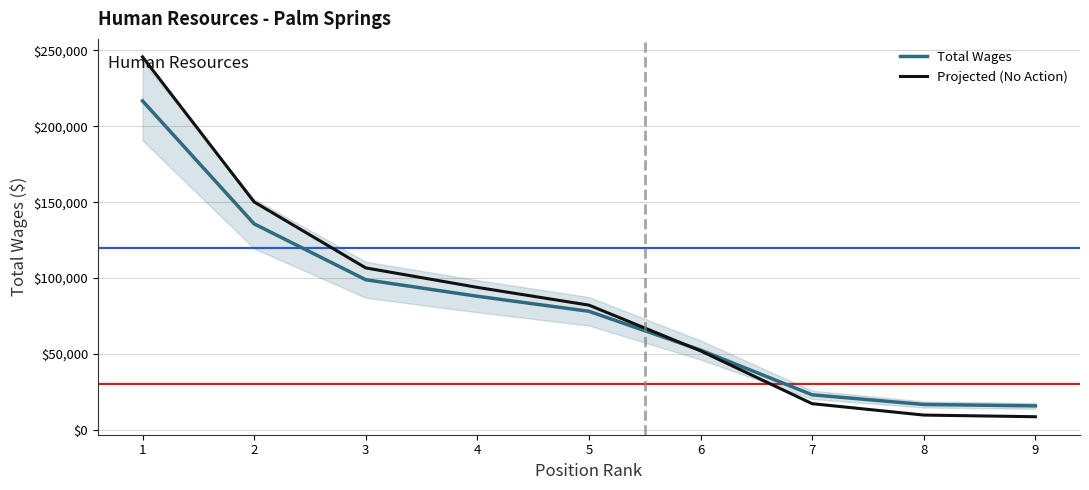

Reading left to right, transcribe all the data shown in this chart.

Total Wages: 216722.0	135721.0	98901.0	88022.0	78107.0	52576.0	23088.0	16724.0	15801.0
Projected (No Action): 245732.0	150150.8	106703.2	93866.0	82166.3	52039.7	17243.8	9734.3	8645.2